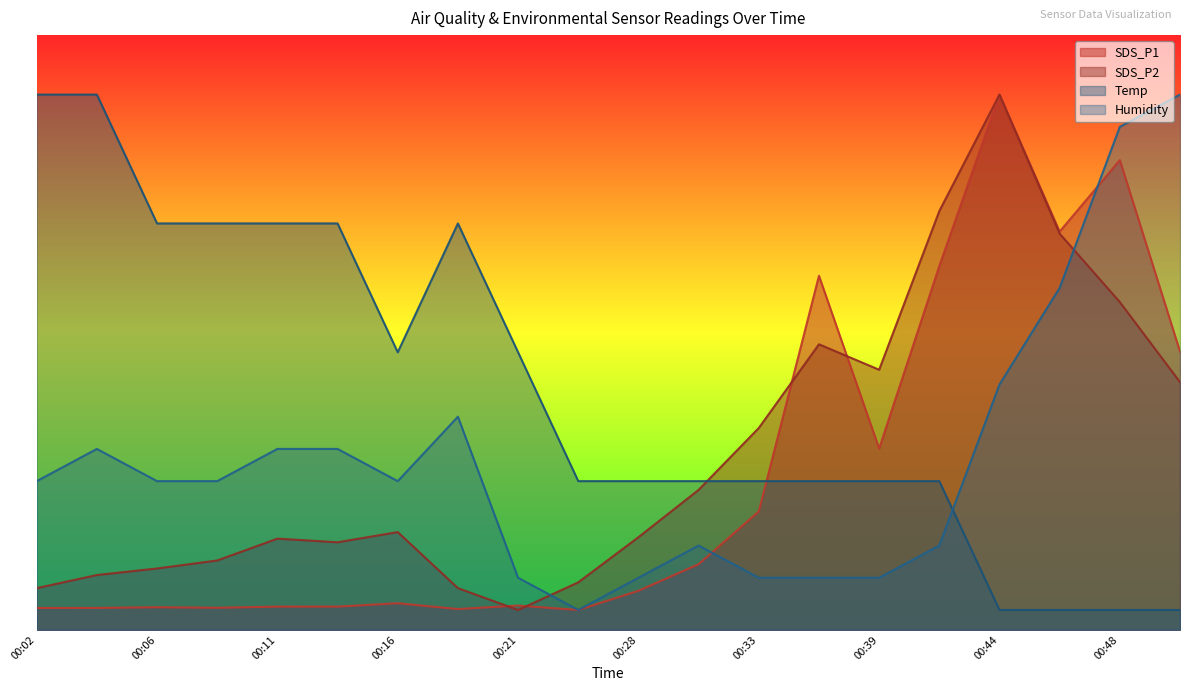

What is the average value of the Humidity series?

86.4